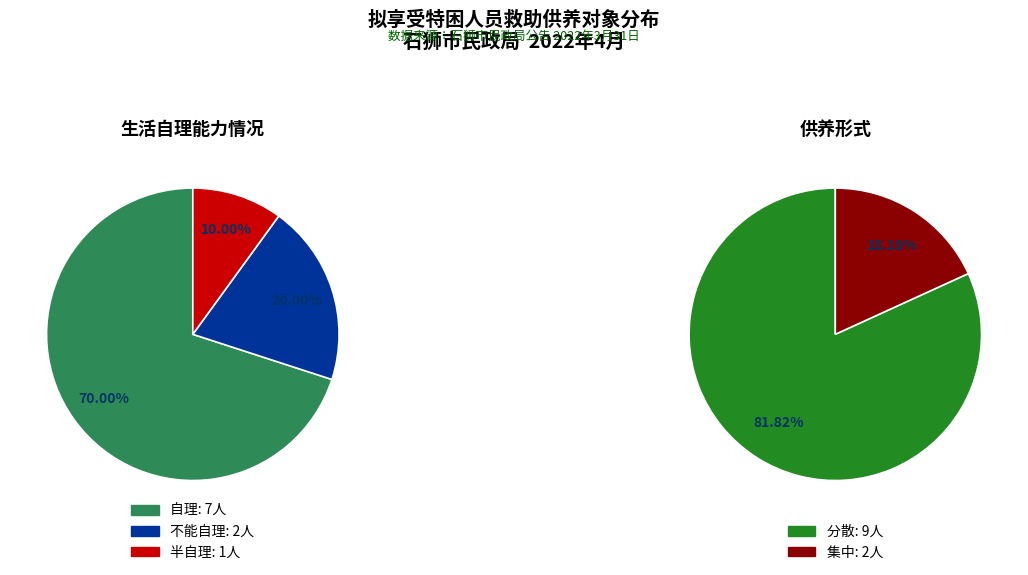

To the nearest percent, what is the difference between the largest and smallest slice percentages?

60%